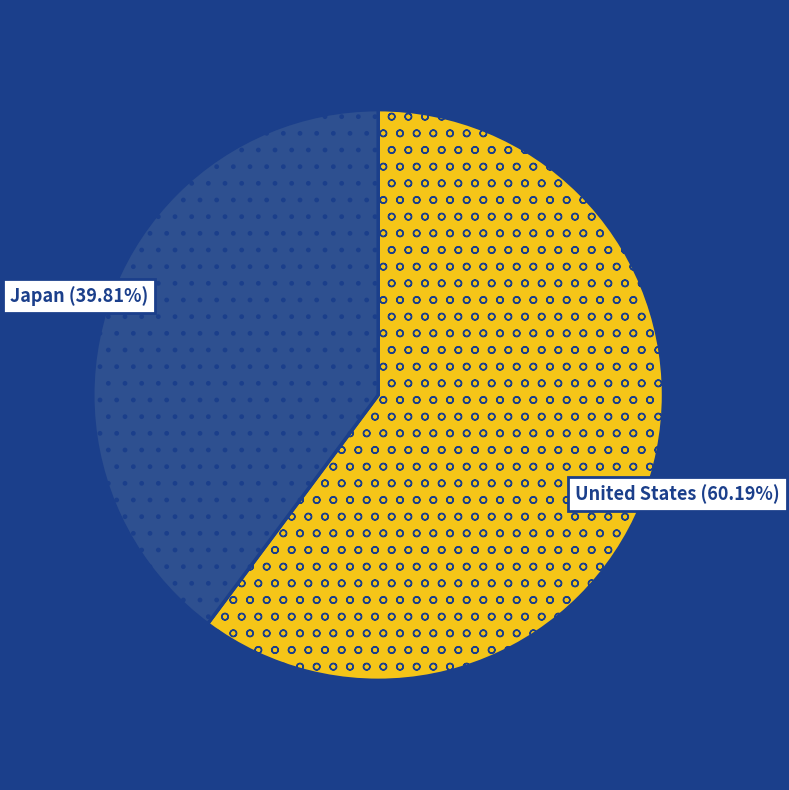

Is there any slice that represents more than half of the pie?

Yes